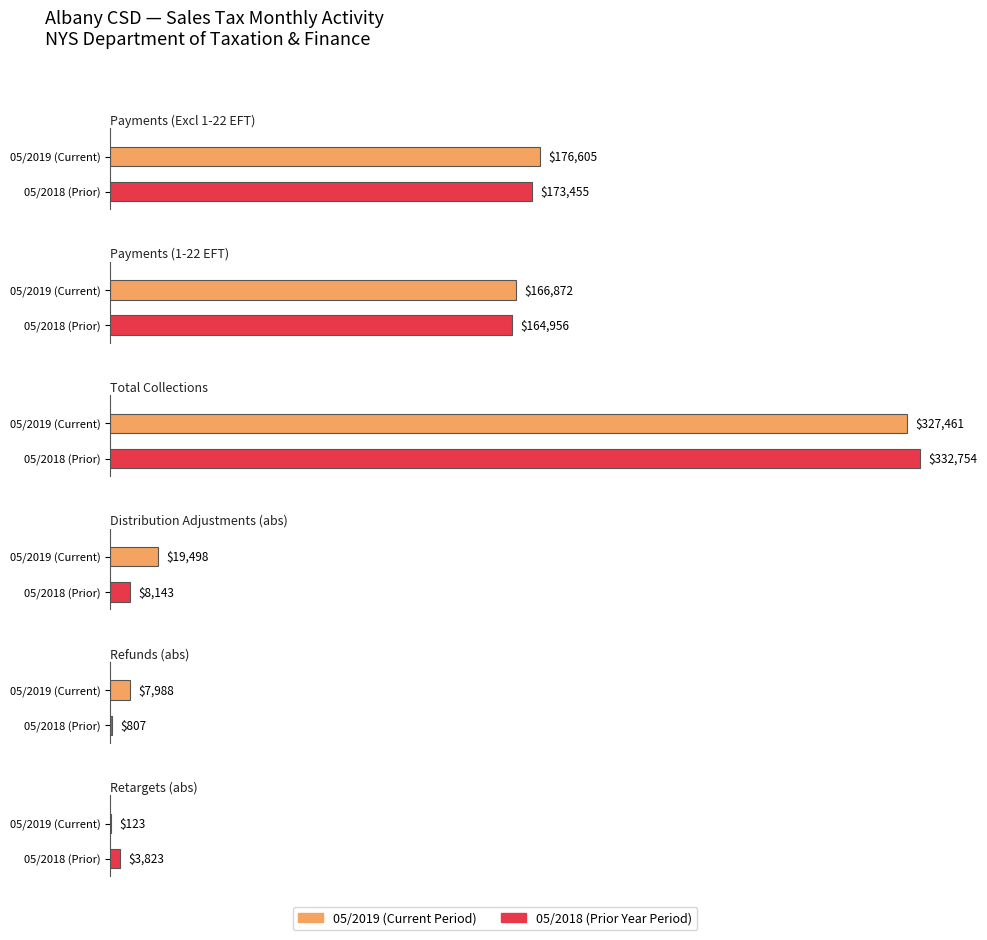

True or false: Payments (Excluding 1-22 EFT) has a value of 298244.0 at 05/2019.

False